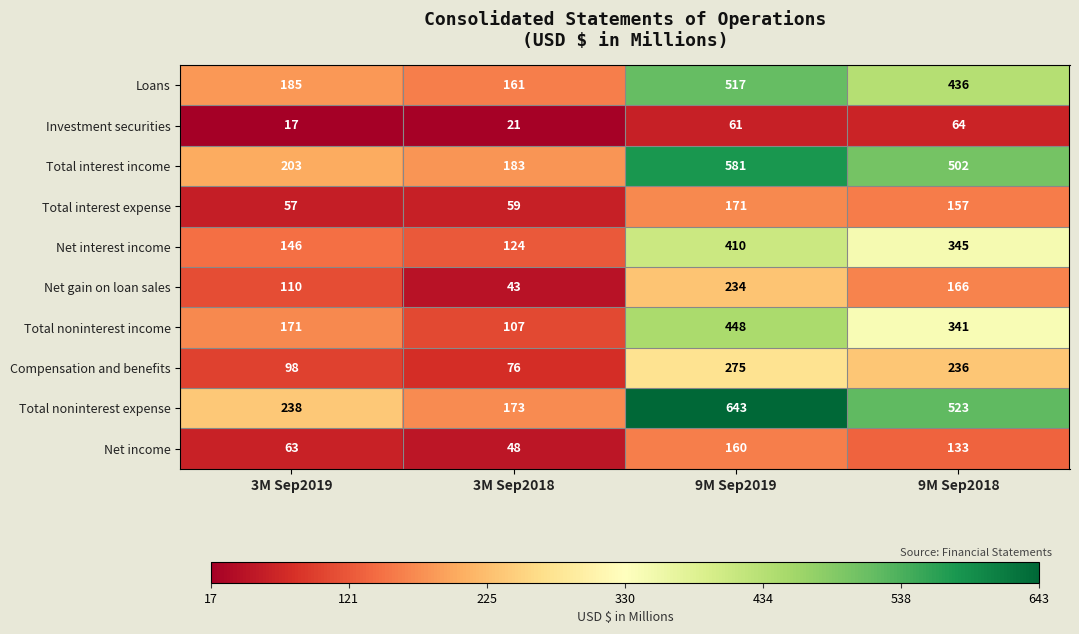

Between 3M Sep2019 and 3M Sep2018, which series saw the biggest shift?

Net gain on loan sales